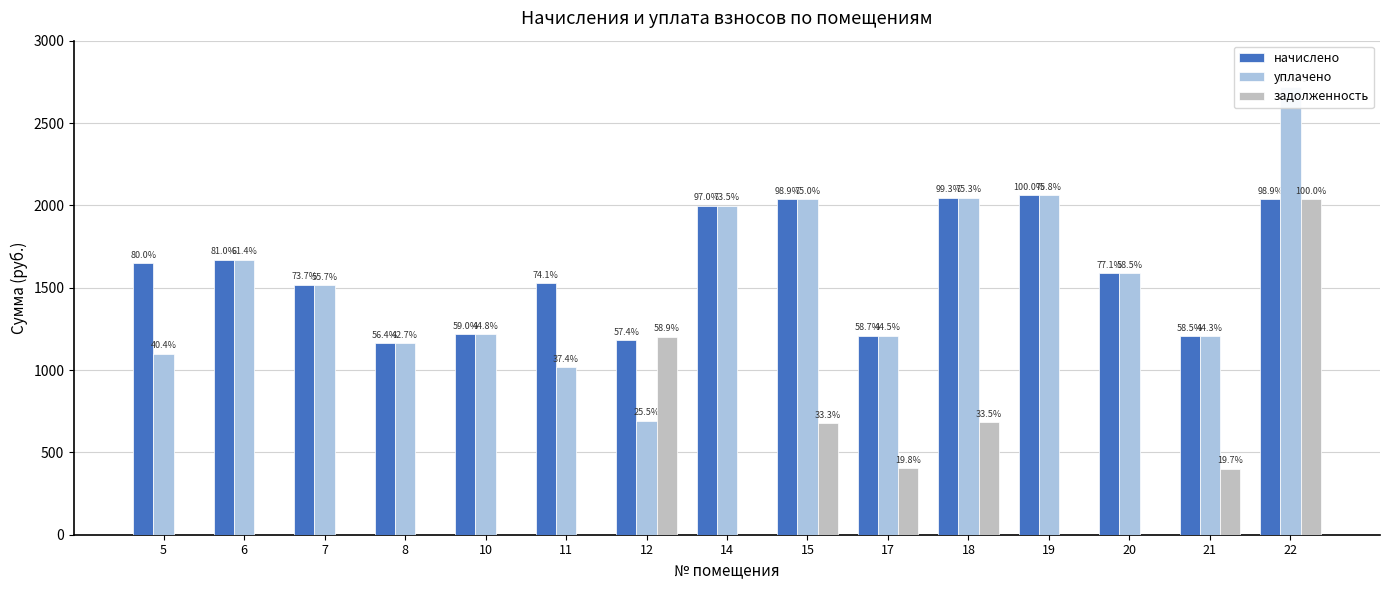

Which series changed the most between 14 and 20?

начислено